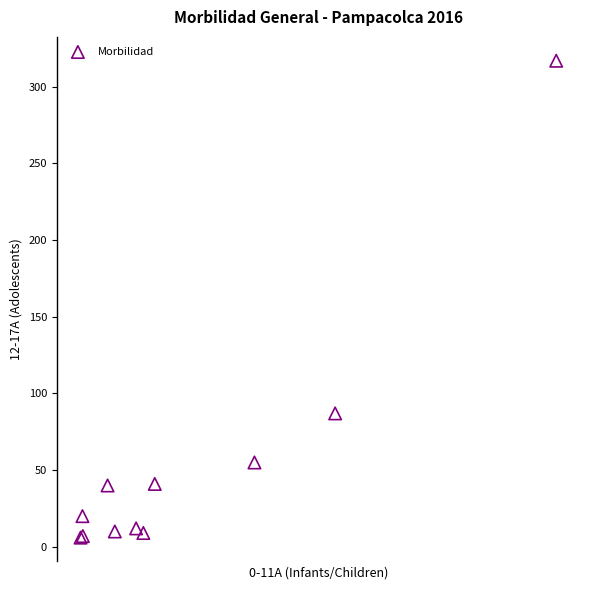

What Y value in the scatter plot is closest to 161?

87